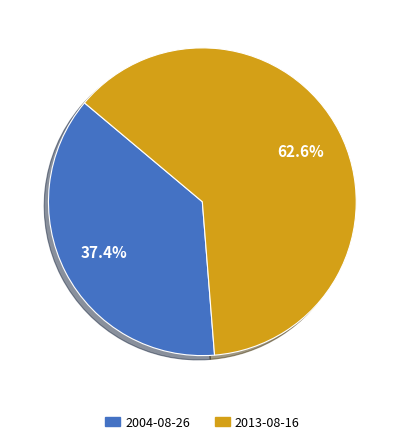

Rank the categories by value from lowest to highest.

2004-08-26, 2013-08-16